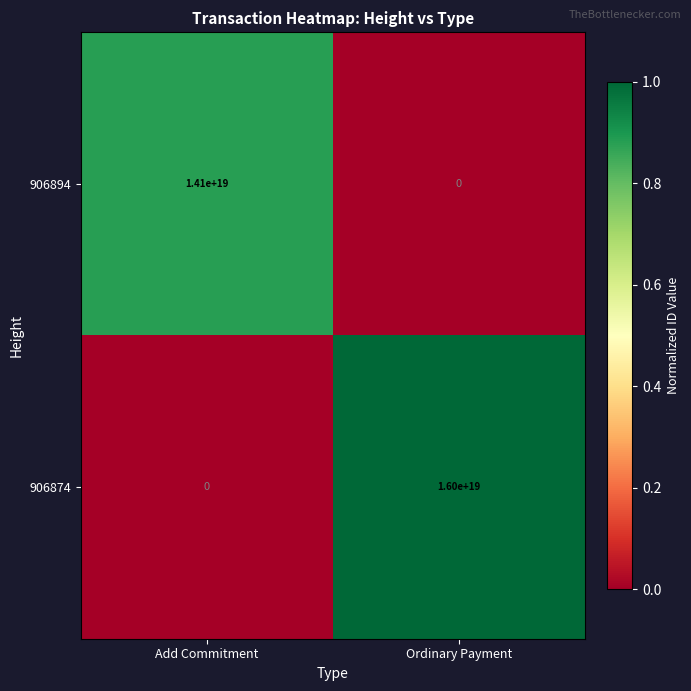

At which label is 906894 closest to 7050000000000000000?

Add Commitment